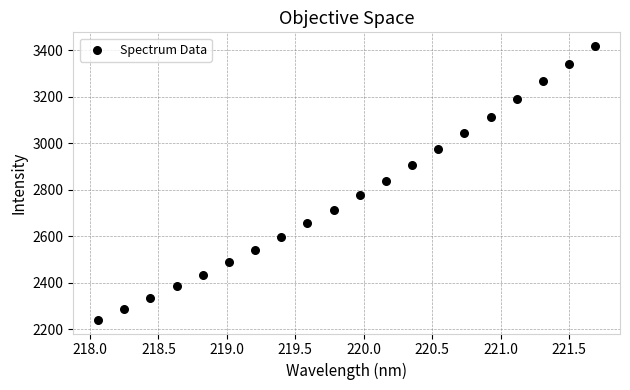

What is the range of Y values (max minus min)?

1177.6